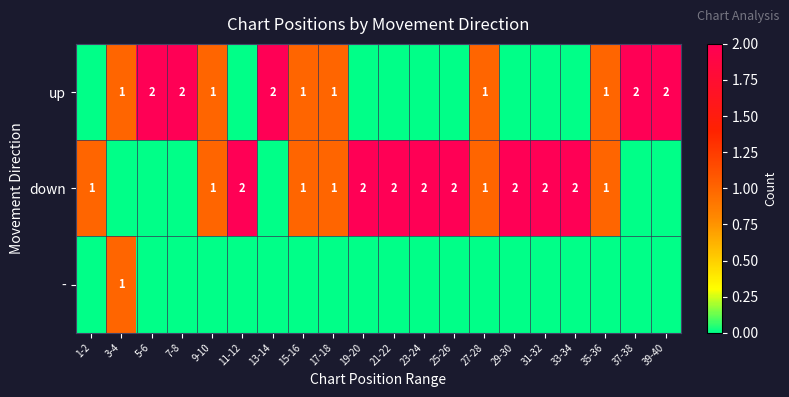

True or false: down has a value of 1 at 25-26.

False